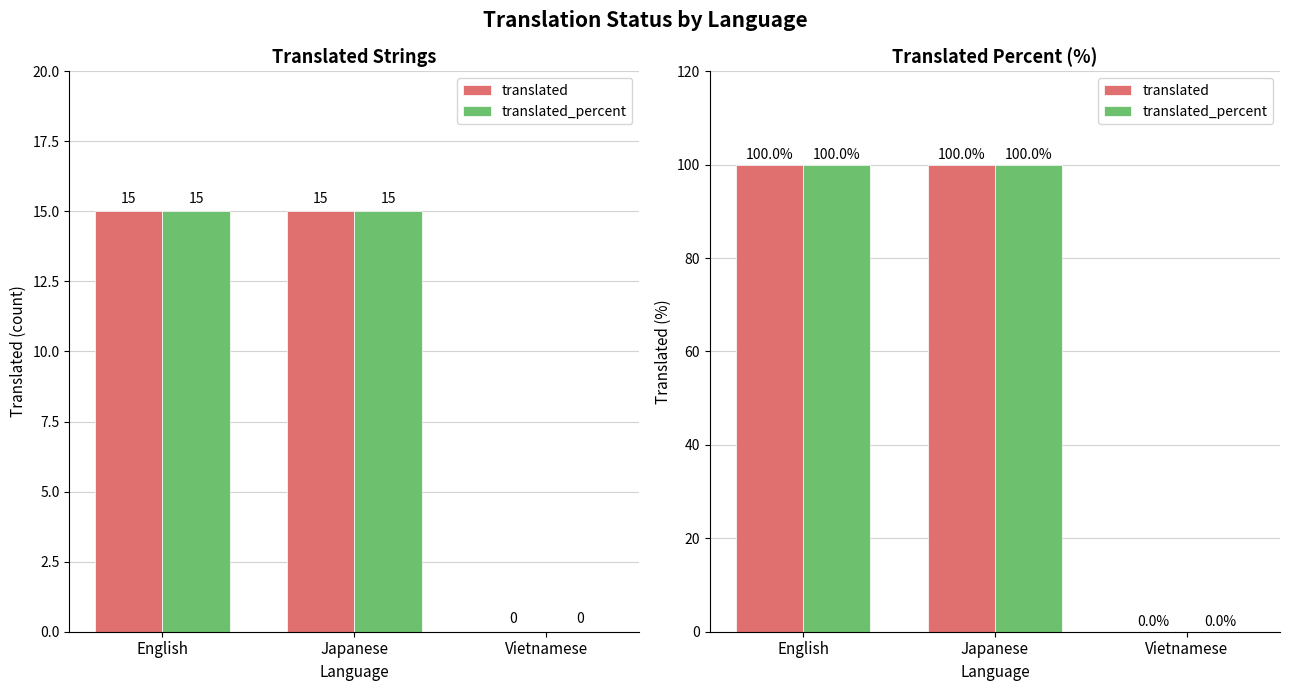

What is the value of the translated_percent bar at the 2nd from the left?

100